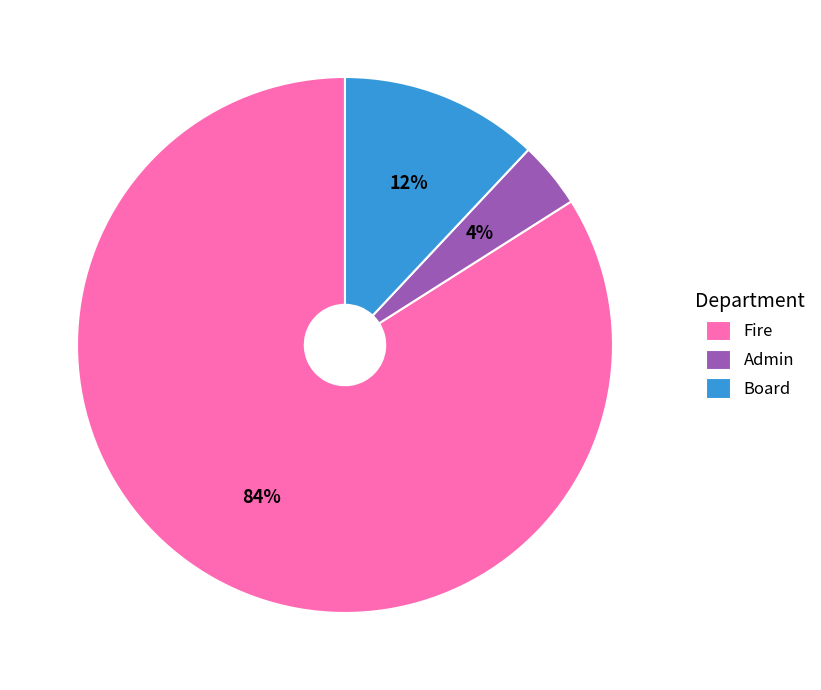

How many segments does this pie chart have?

3